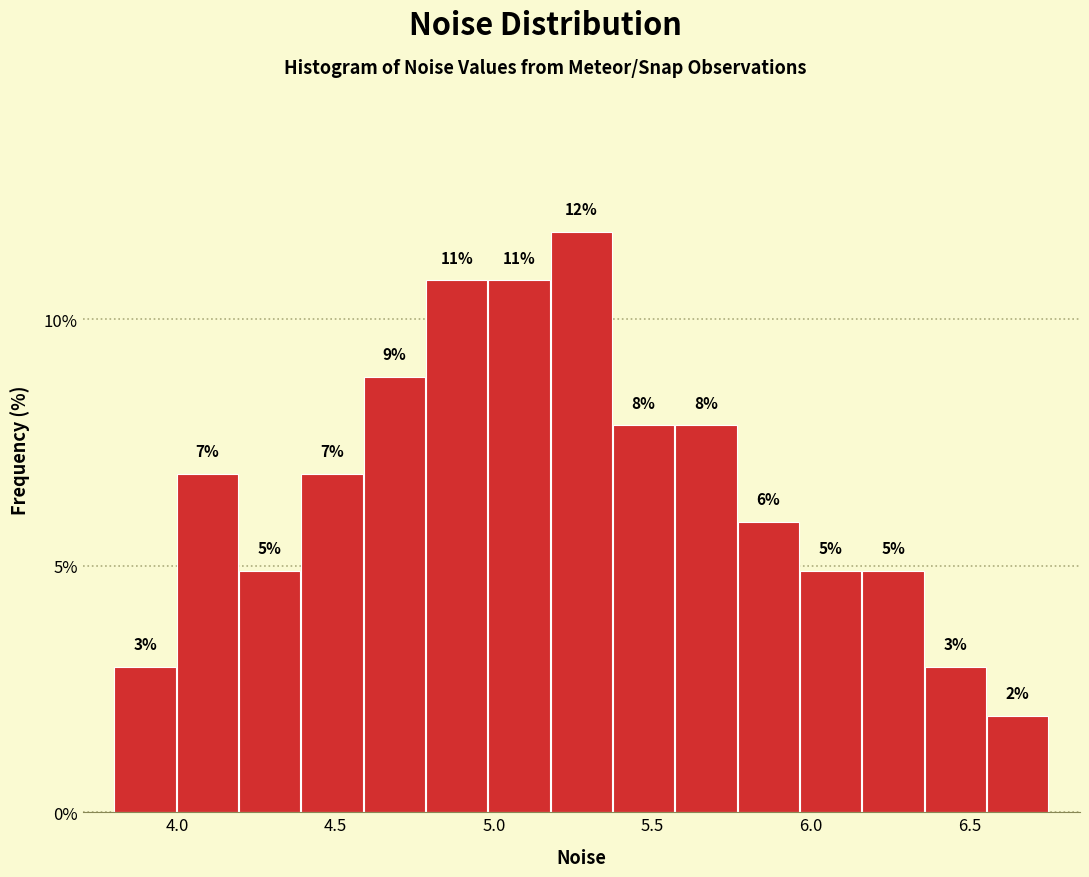

Around what value on the x-axis is the tallest bar? Give the approximate position of its centre, as read against the axis.

5.30